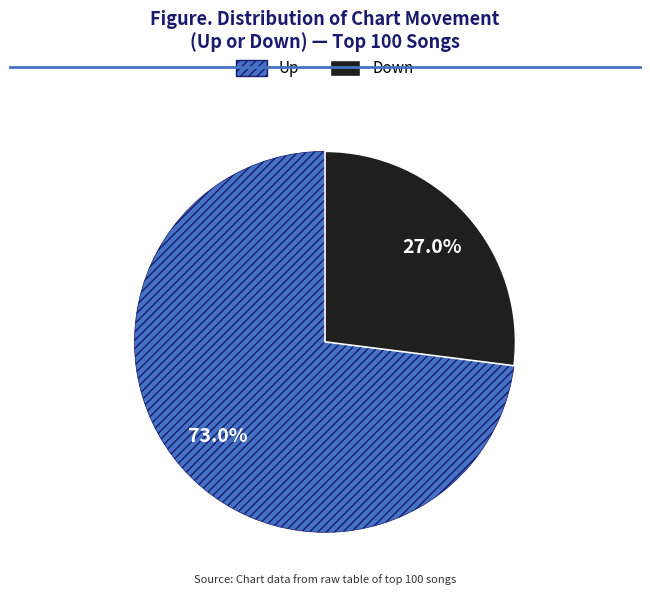

Is there any slice that represents more than half of the pie?

Yes